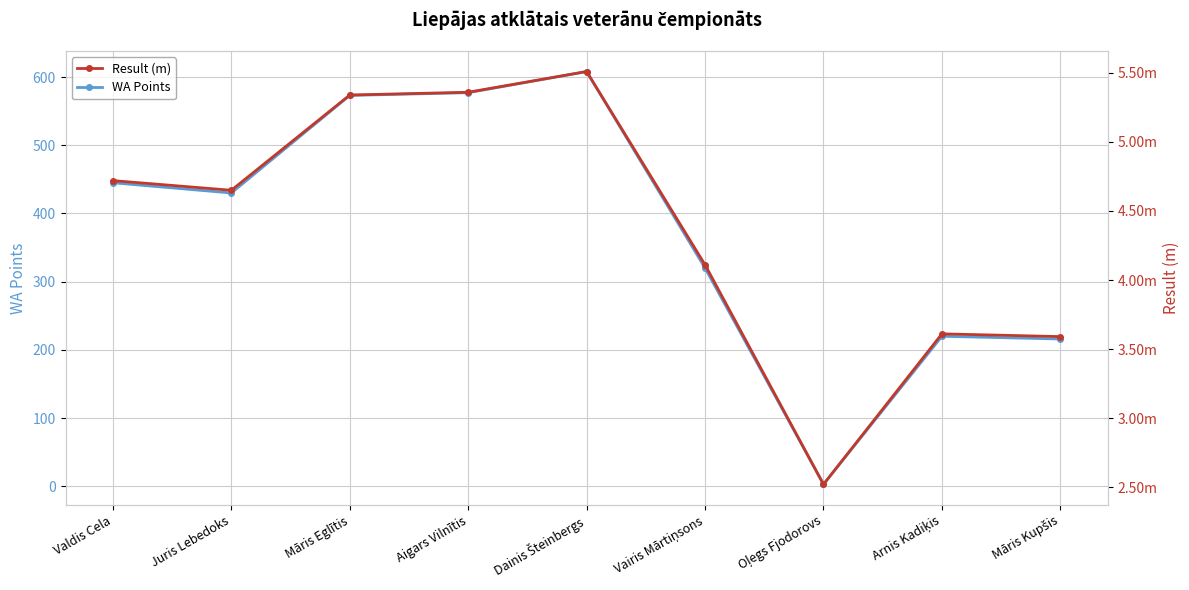

Where is Result (m) nearest to the value 4?

Vairis Mārtiņsons